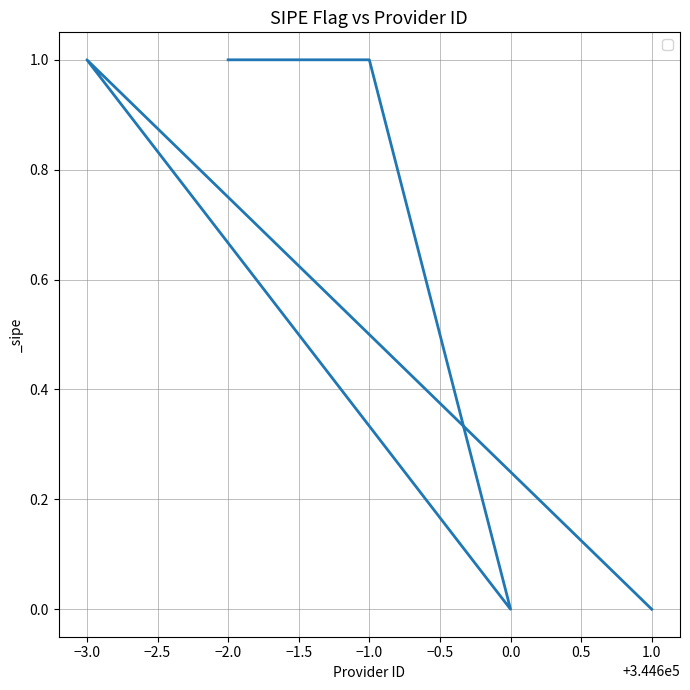

What is the greatest value displayed?

1